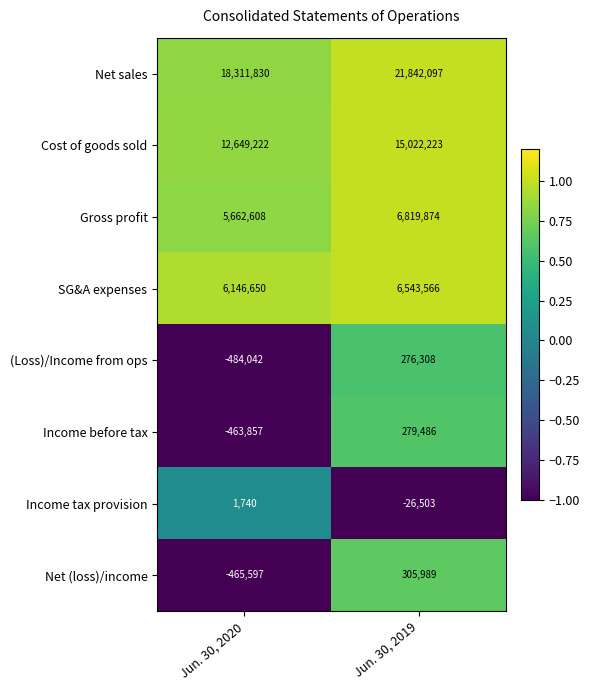

Count the number of data series in this chart.

8